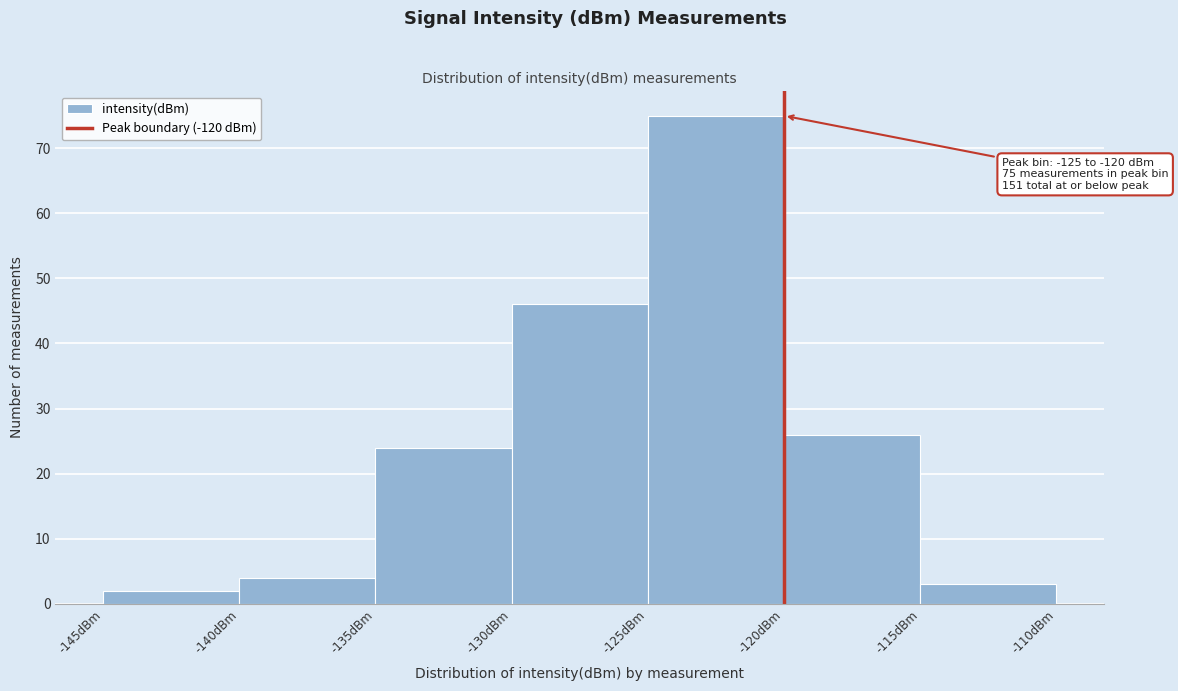

Over which range of the x-axis is the bar tallest?

-125 to -120